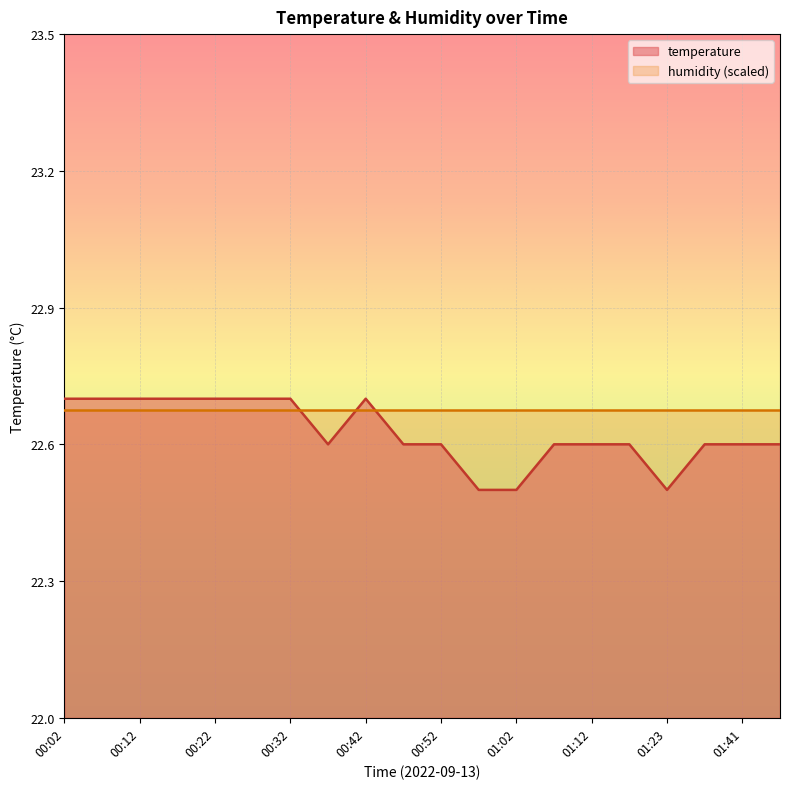

Reading left to right, list all the values displayed in this chart.

22.7	22.7	22.7	22.7	22.7	22.7	22.7	22.6	22.7	22.6	22.6	22.5	22.5	22.6	22.6	22.6	22.5	22.6	22.6	22.6